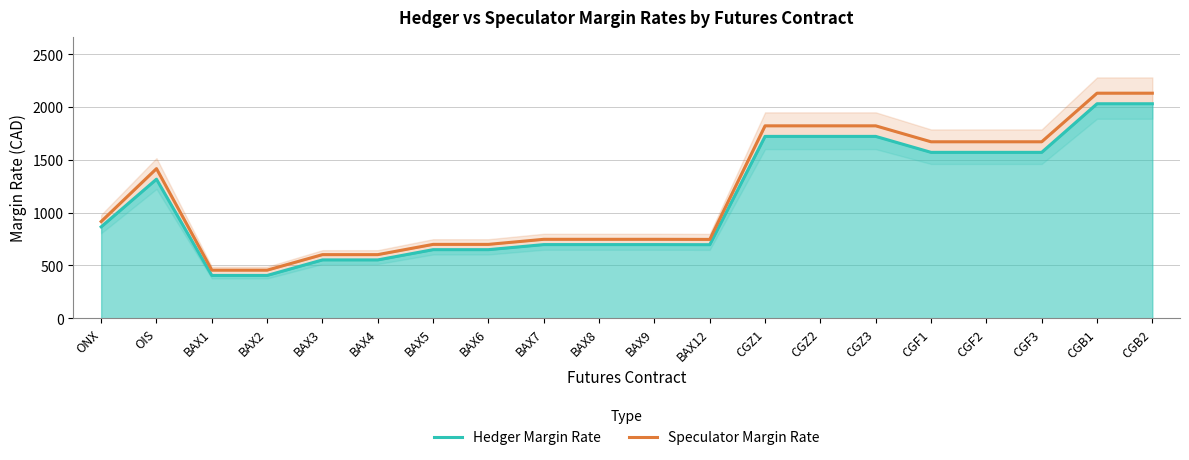

Where does the Speculator Margin Rate series first go above 915?

OIS